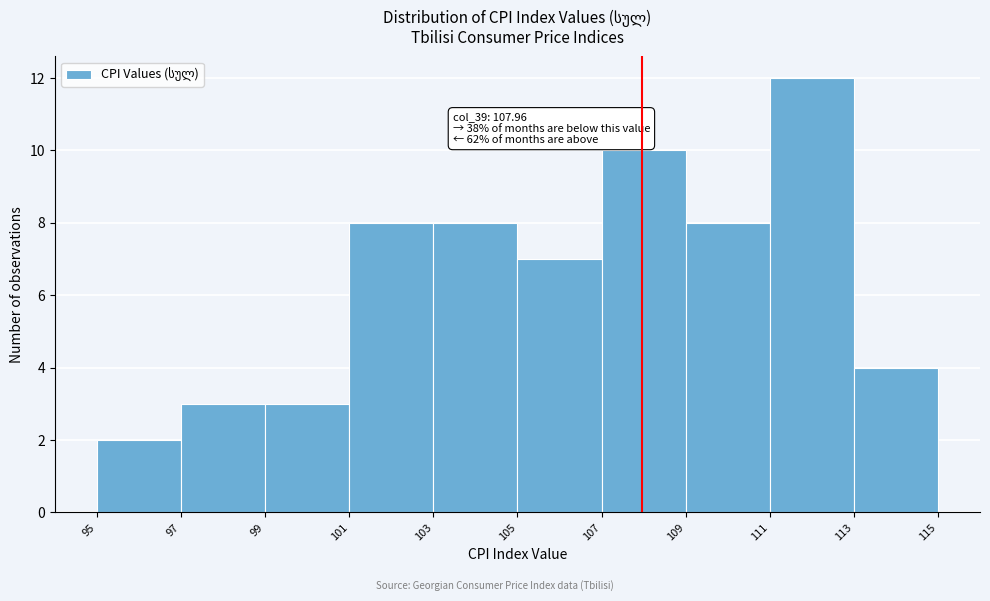

Over which range of the x-axis is the bar tallest?

111 to 113